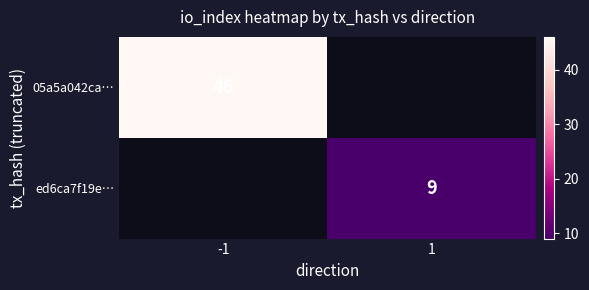

Is the value of 05a5a042ca… at -1 greater than the value of ed6ca7f19e… at 1?

Yes